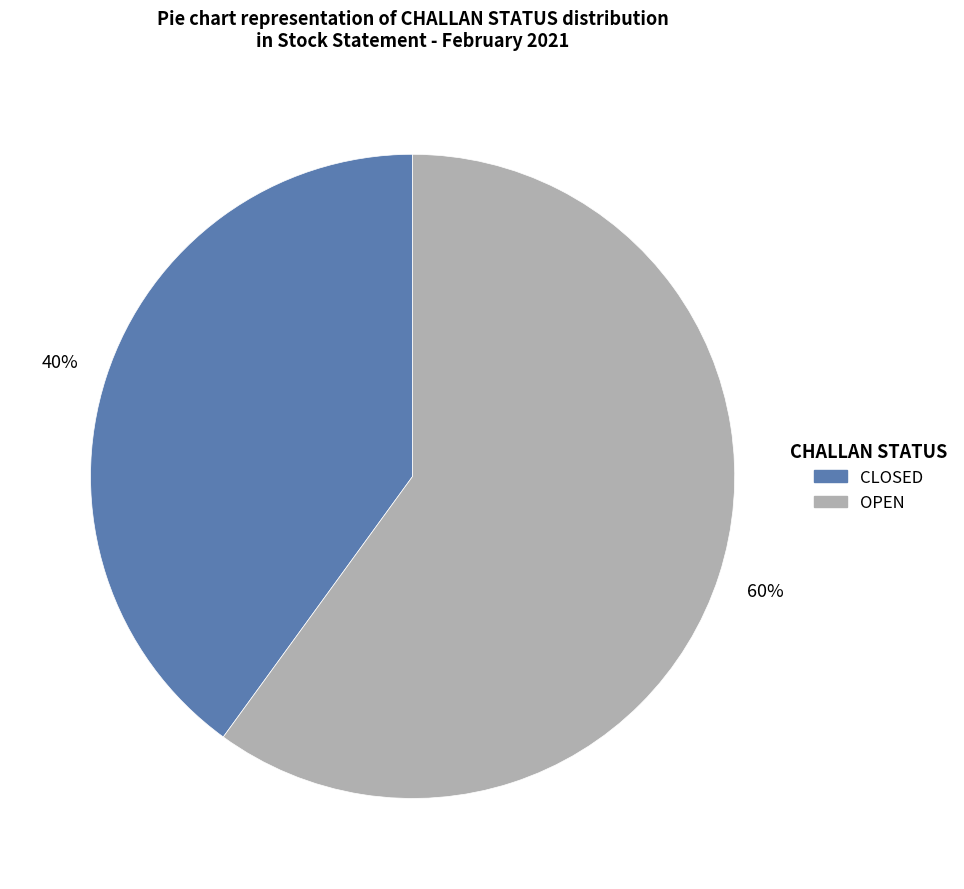

Combined, do OPEN and CLOSED account for over 50%?

Yes